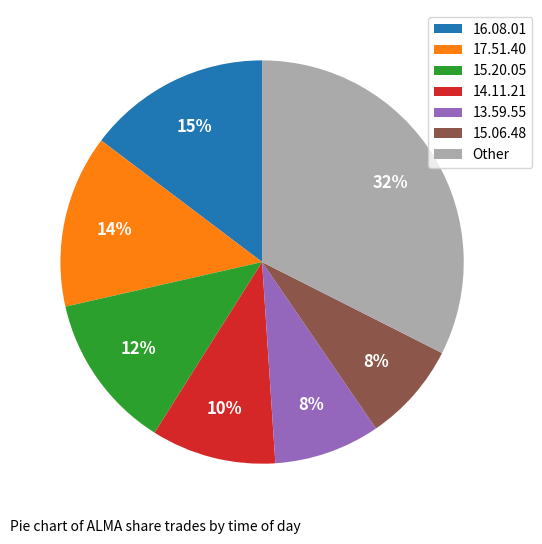

Which category has the biggest portion of the pie?

Other